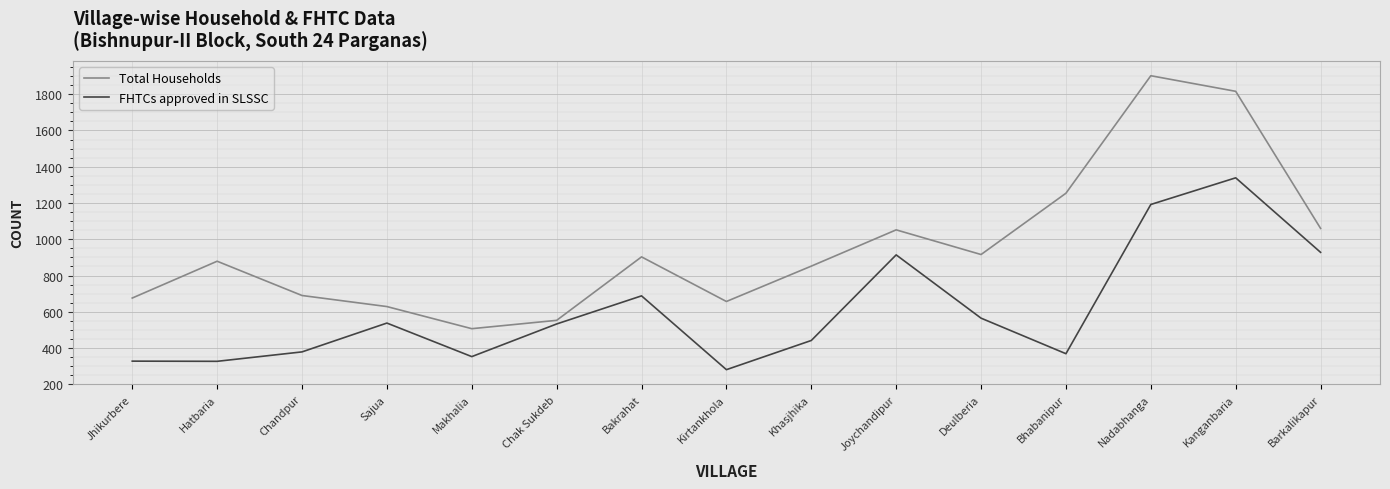

Count the number of categories in the chart.

15